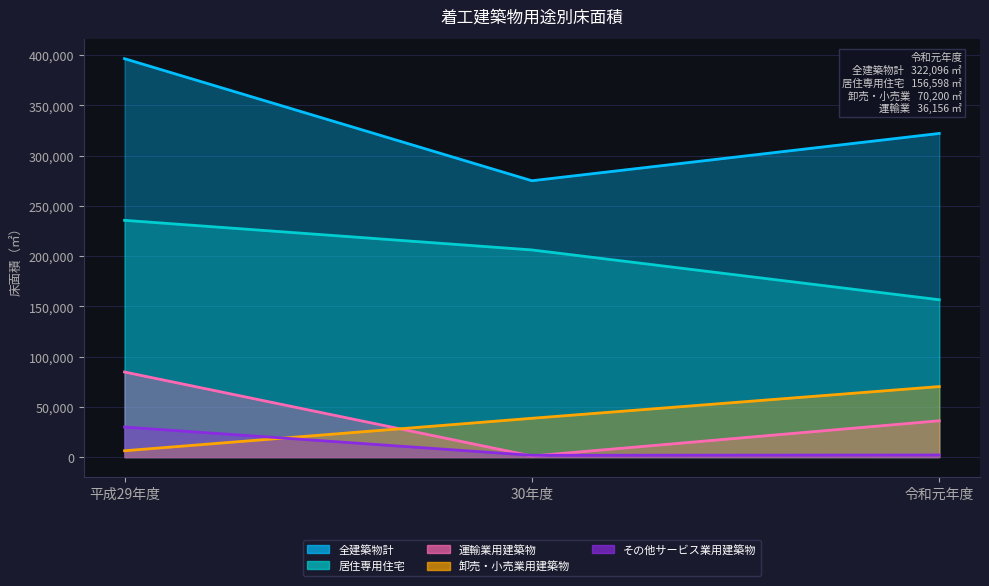

Which category has the lowest value in the 居住専用住宅 series?

令和元年度